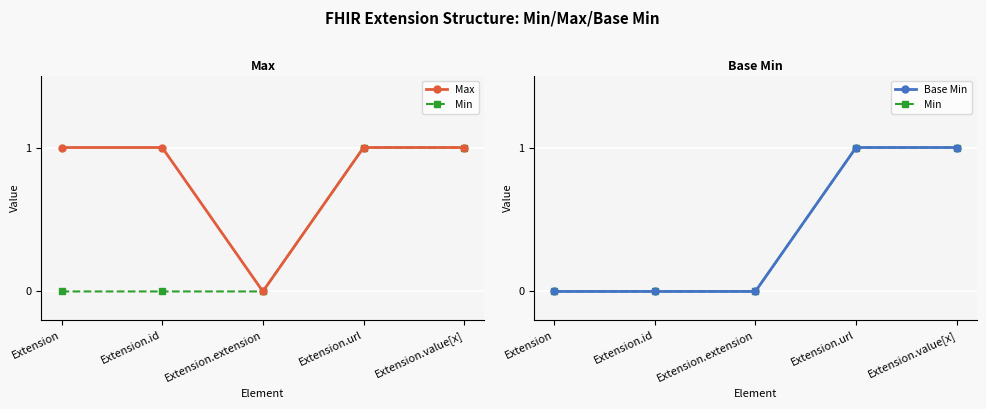

What is the difference between the second highest and minimum values in the Max series?

1